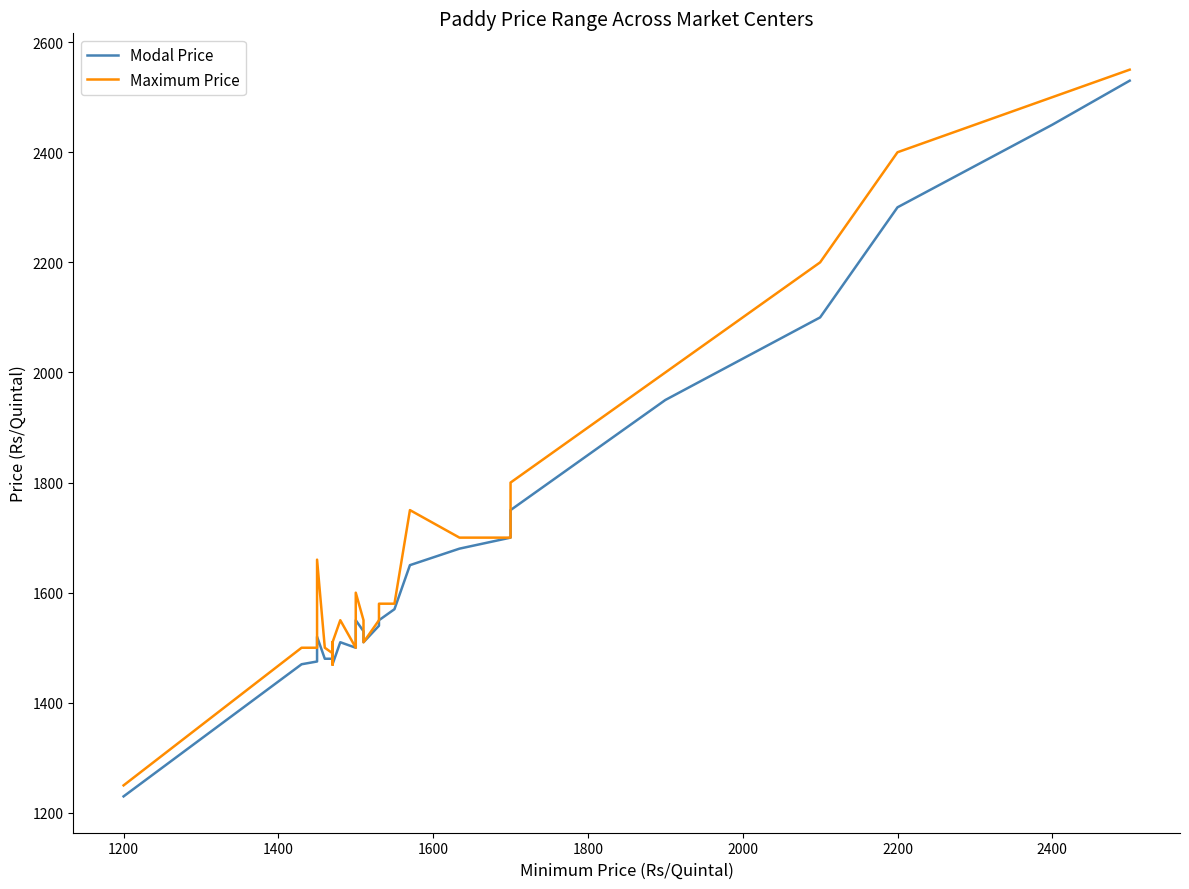

What is the value of the Modal Price point at the 2nd from the left?

1470